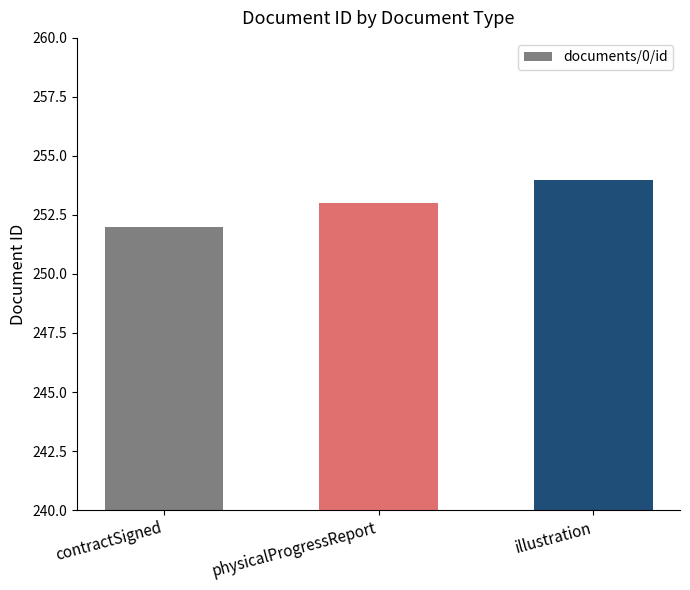

What is the change in value from physicalProgressReport to illustration?

+1